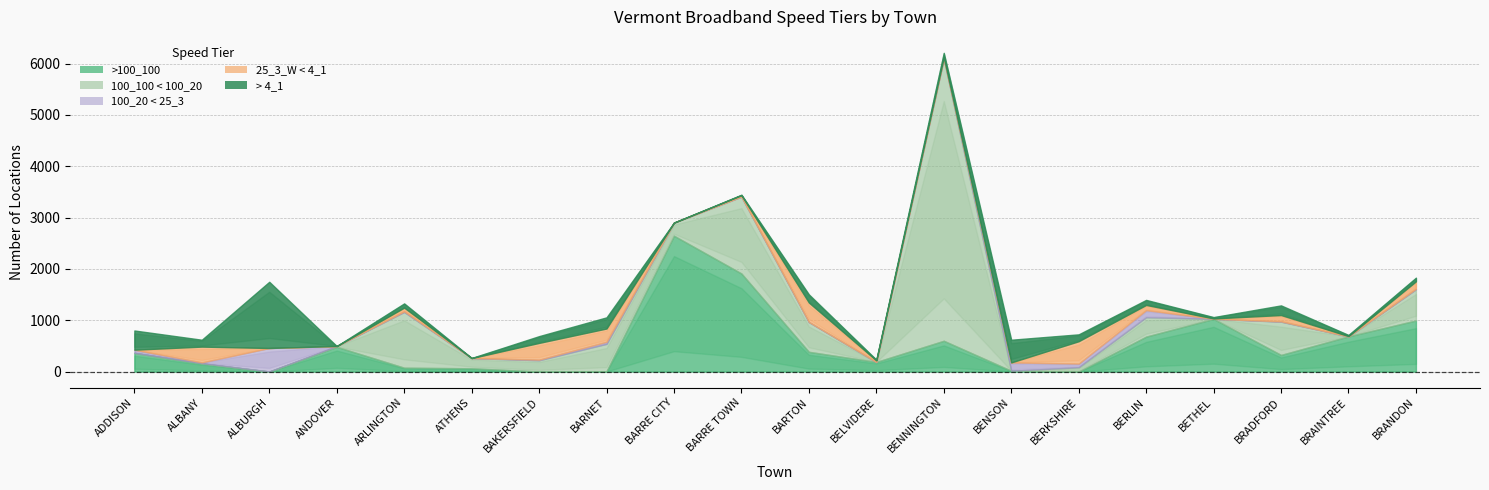

What is the label of the 9th point from the left?

BARRE CITY